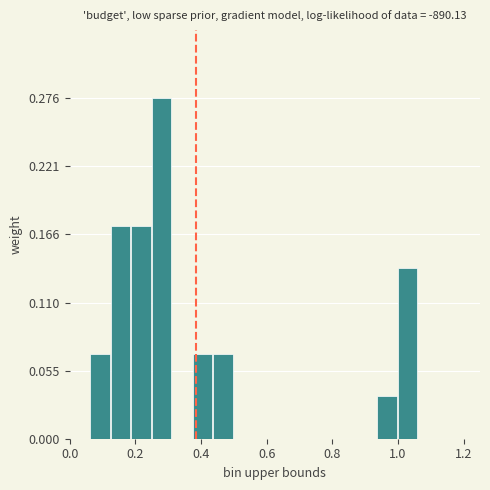

Around what value on the x-axis is the tallest bar? Give the approximate position of its centre, as read against the axis.

0.28